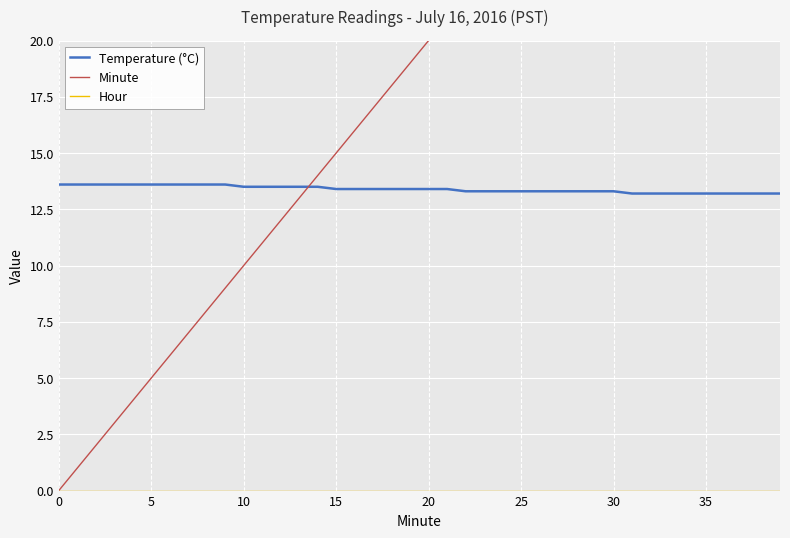

Does the chart display data point markers on the line(s)?

No